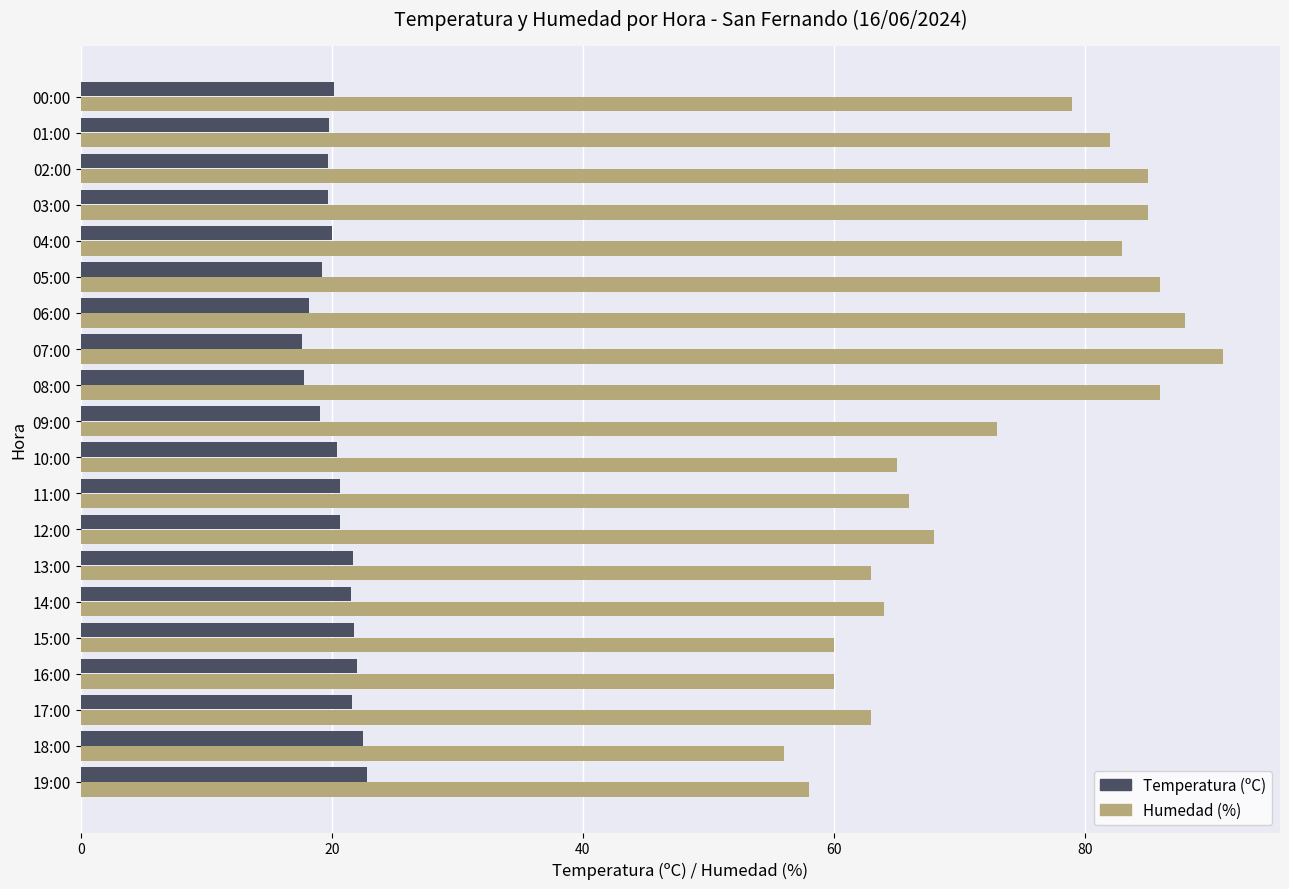

What is the highest value of the Humedad (%) series?

91.0